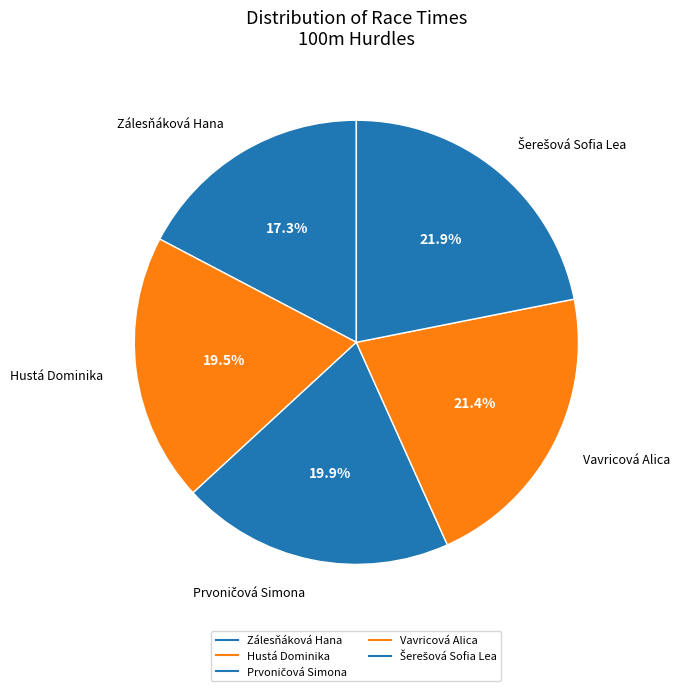

What is the ratio of the value at Zálesňáková Hana to the value at Šerešová Sofia Lea?

0.8